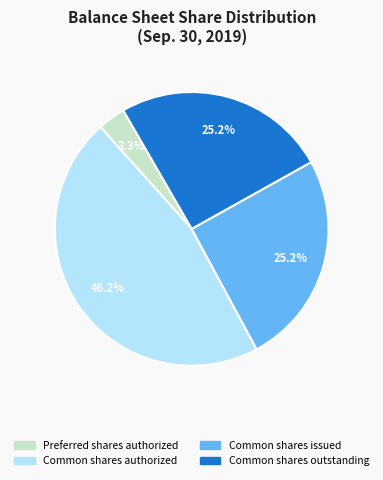

Count the number of slices in the pie.

4